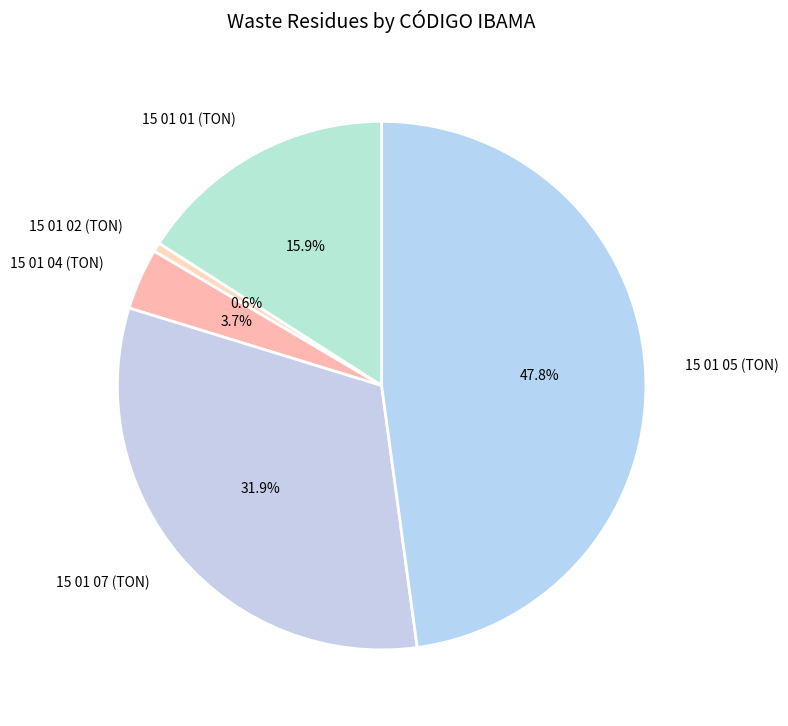

To the nearest percent, what is the average slice percentage?

20%